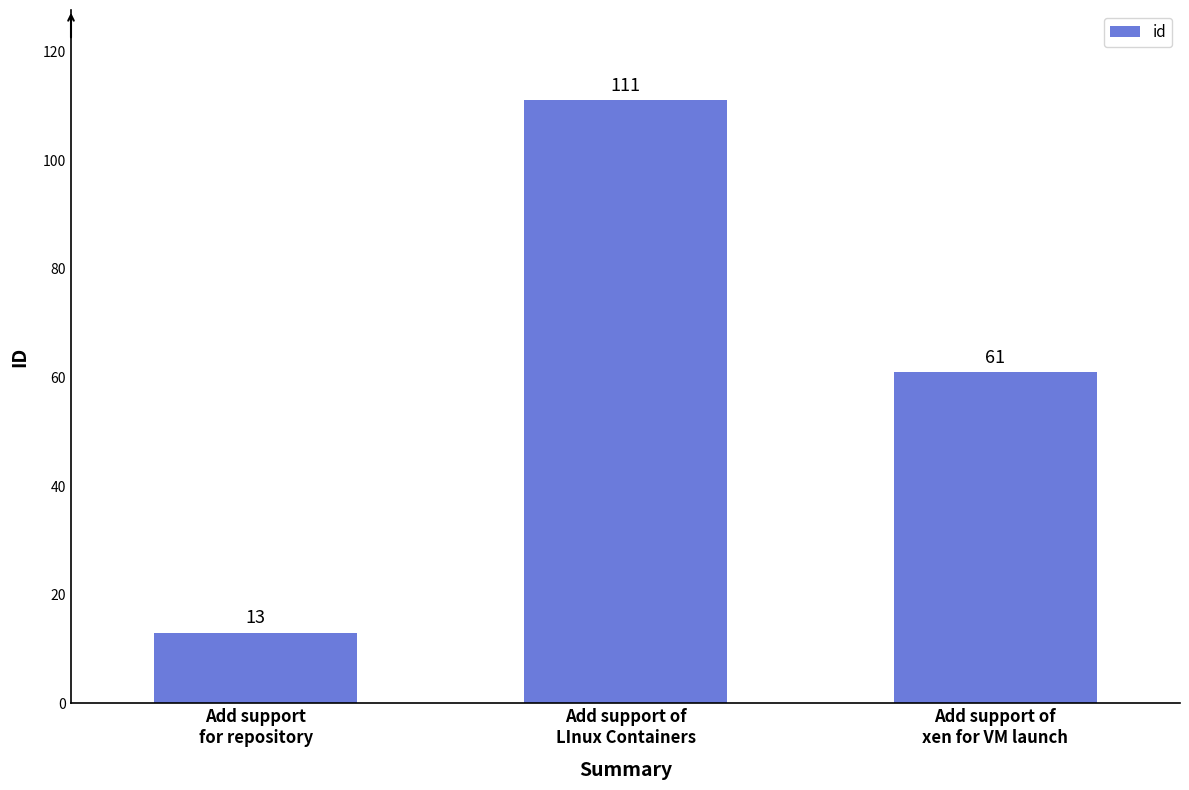

What is the value of the 1st bar from the left?

13